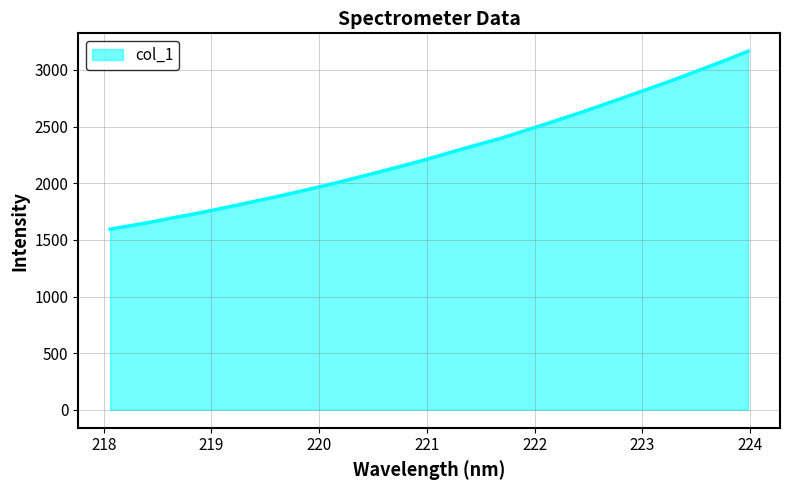

What is the maximum value shown in the chart?

3165.1